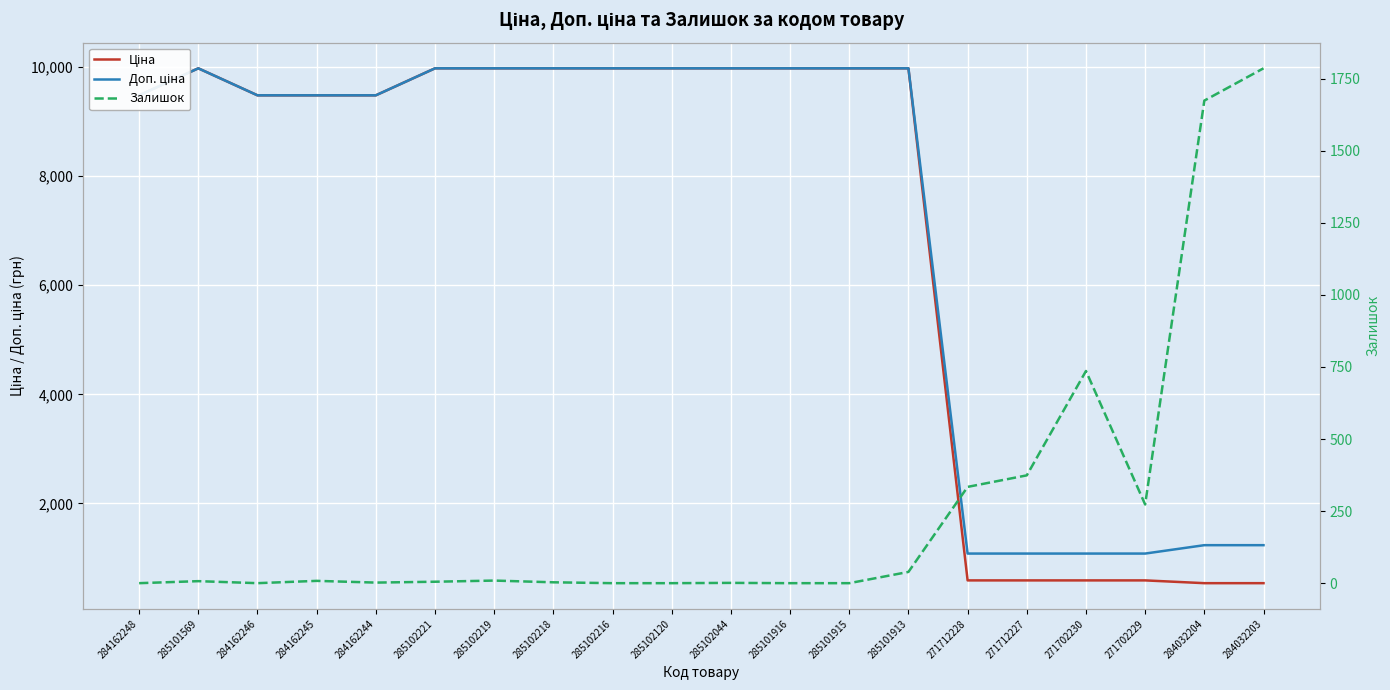

Where does the Залишок series first go above 7?

284162245